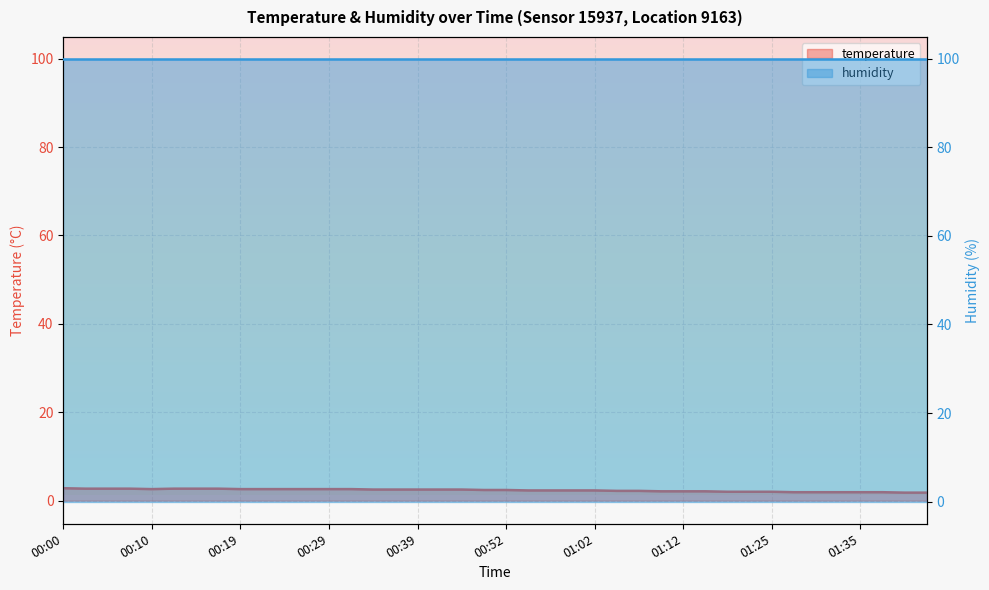

What value does the temperature series have at 17?

2.5